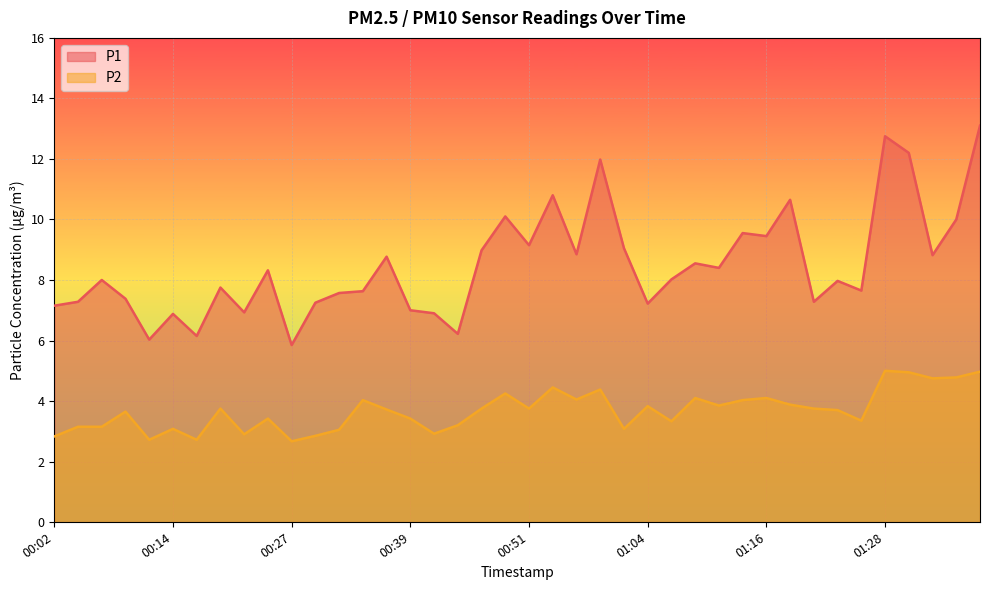

Which category has the highest value in the P1 series?

01:38